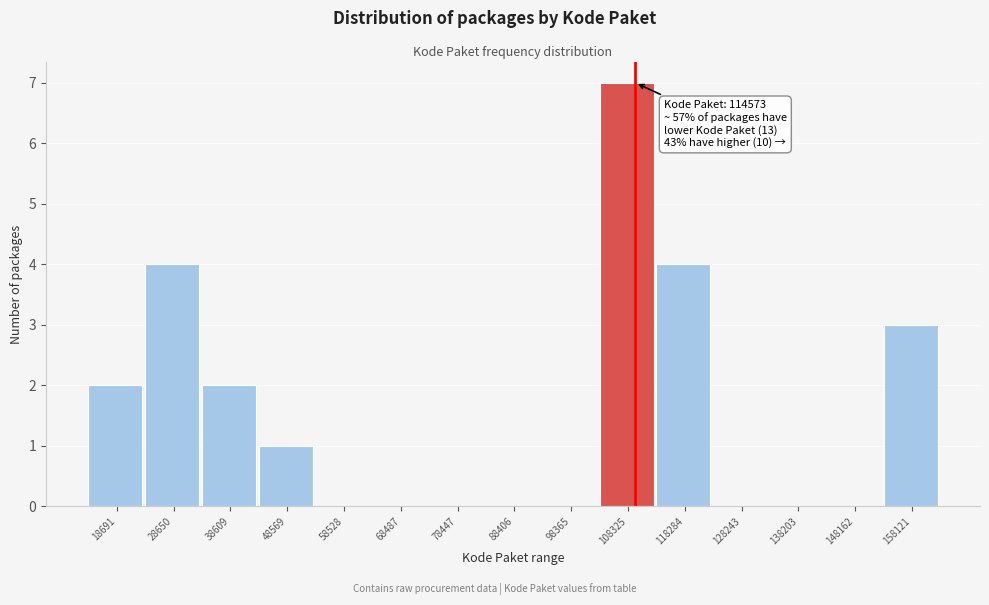

Reading left to right, extract all data points from this chart.

18691=2	28650=4	38609=2	48569=1	58528=0	68487=0	78447=0	88406=0	98365=0	108325=7	118284=4	128243=0	138203=0	148162=0	158121=3